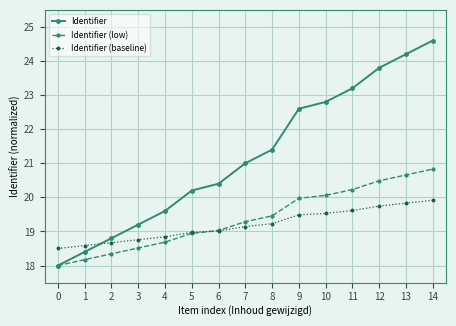

Reading left to right, what are all the values shown in this chart?

Identifier: 0=18.0	1=18.4	2=18.8	3=19.2	4=19.6	5=20.2	6=20.4	7=21.0	8=21.4	9=22.6	10=22.8	11=23.2	12=23.8	13=24.2	14=24.6
Identifier (low): 0=18.0	1=18.2	2=18.3	3=18.5	4=18.7	5=18.9	6=19.0	7=19.3	8=19.5	9=20.0	10=20.1	11=20.2	12=20.5	13=20.7	14=20.8
Identifier (baseline): 0=18.5	1=18.6	2=18.7	3=18.8	4=18.8	5=19.0	6=19.0	7=19.1	8=19.2	9=19.5	10=19.5	11=19.6	12=19.7	13=19.8	14=19.9